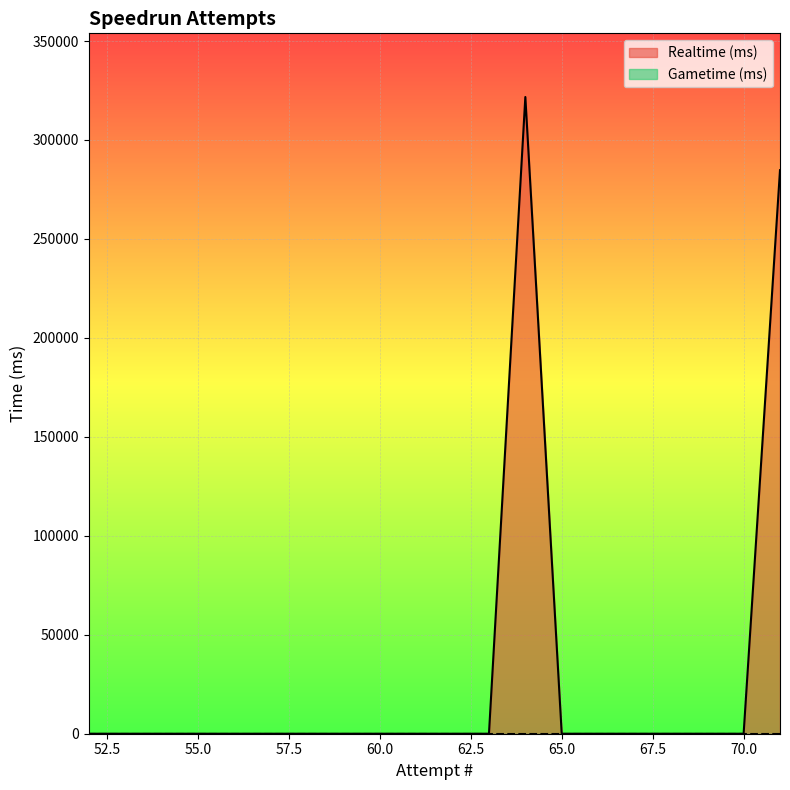

Is it true that the value at 69 is 0?

True